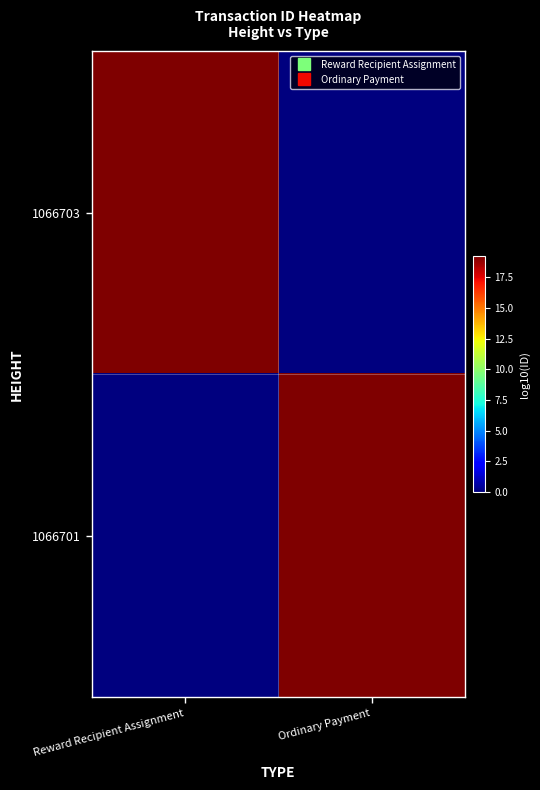

How many data points does each series have?

2